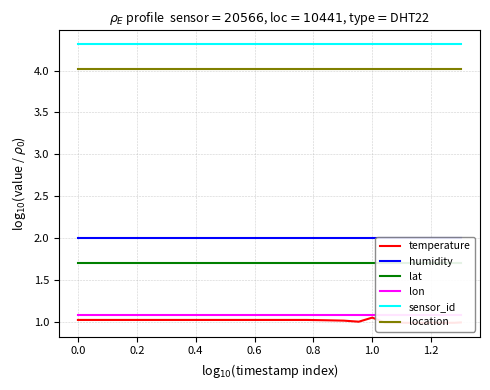

The value of location at 1.0 is 4.0. True or false?

True